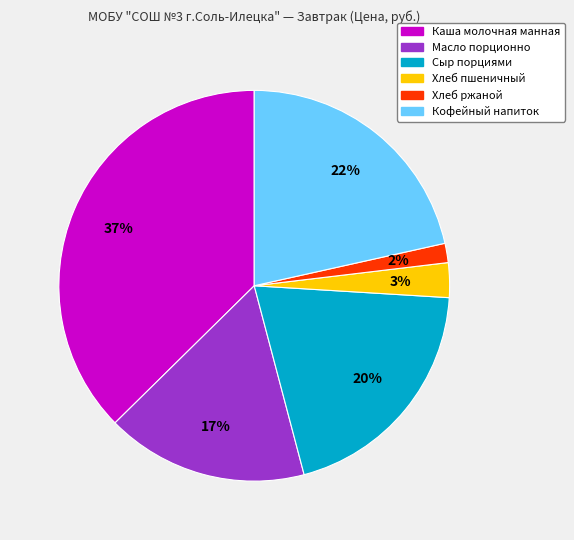

What is the smallest slice in the pie chart?

Хлеб ржаной